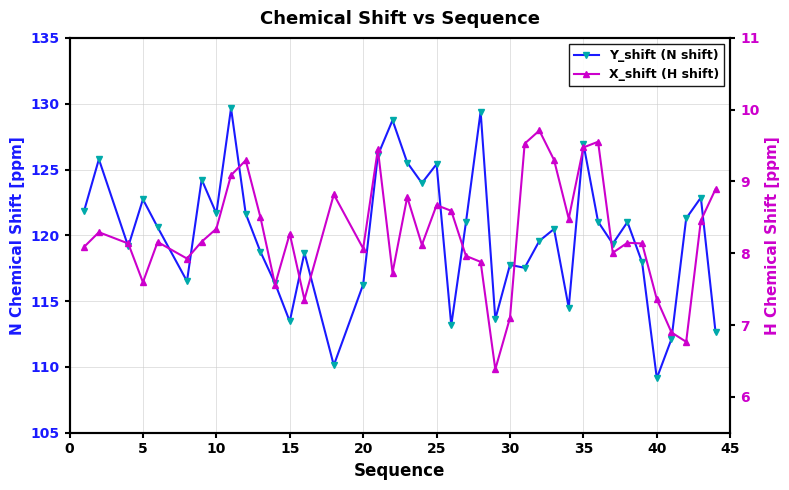

List the series in order of their peak value, highest first.

Y_shift (N shift), X_shift (H shift)